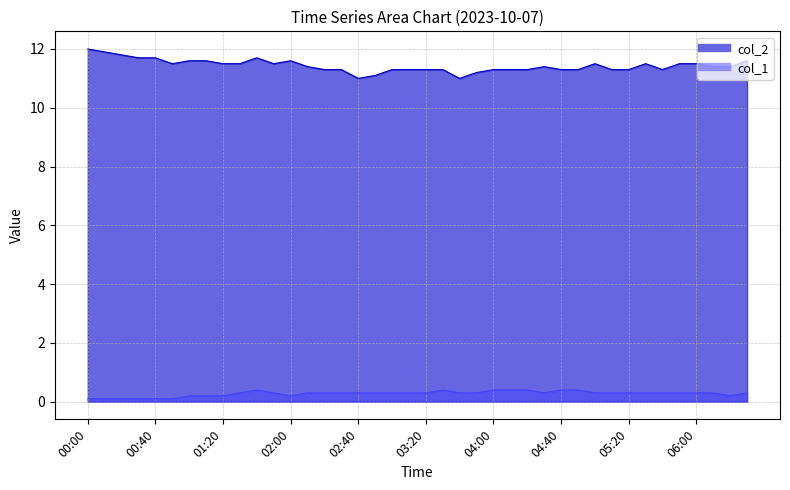

At which category is the sum across all series the highest?

00:00